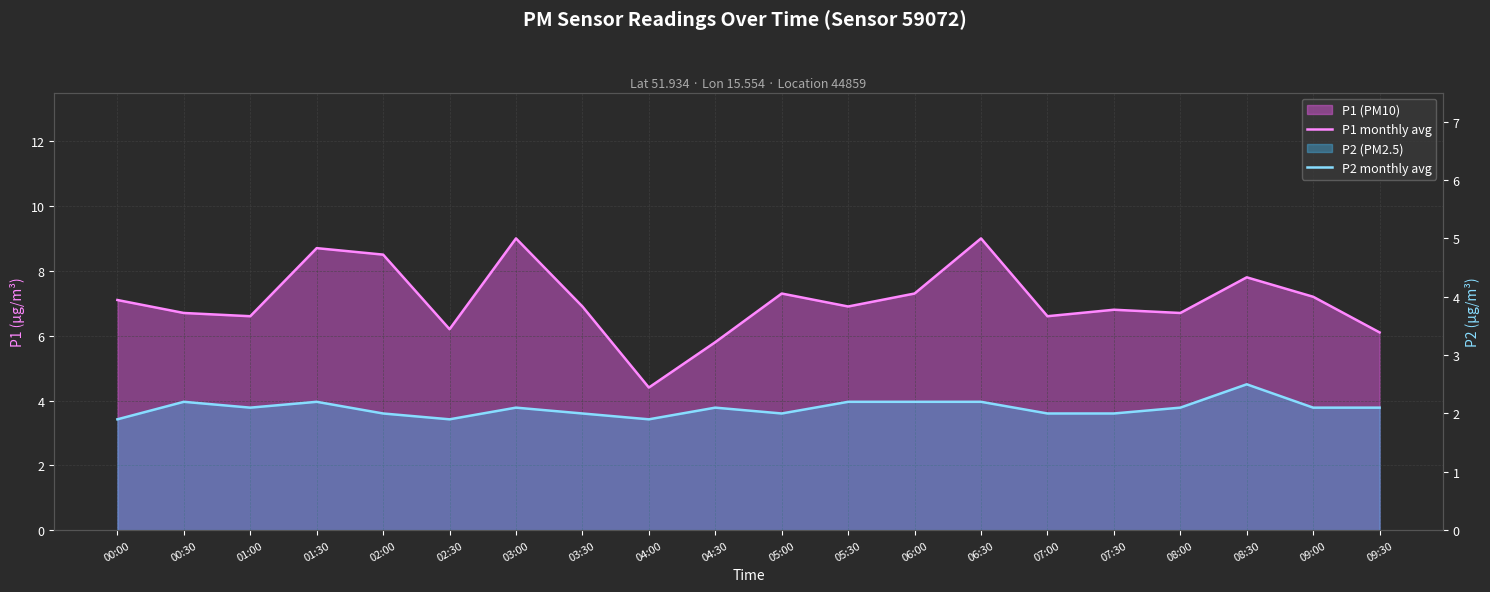

In P1 monthly avg, how many points are lower than both neighbors (excluding endpoints)?

6